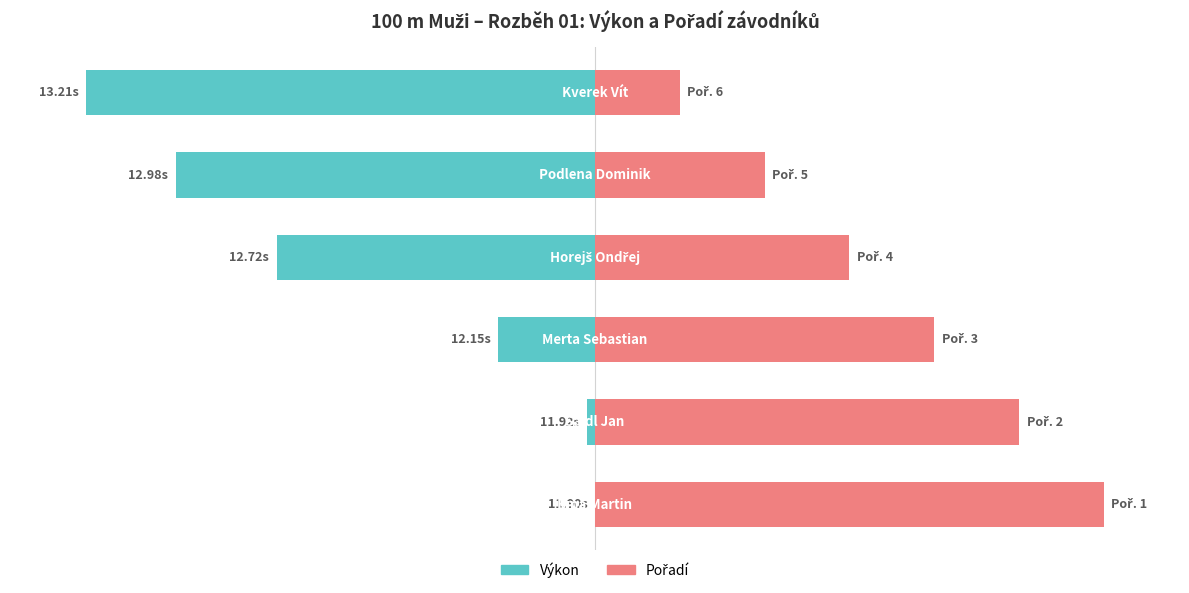

How many series are shown in this chart?

2